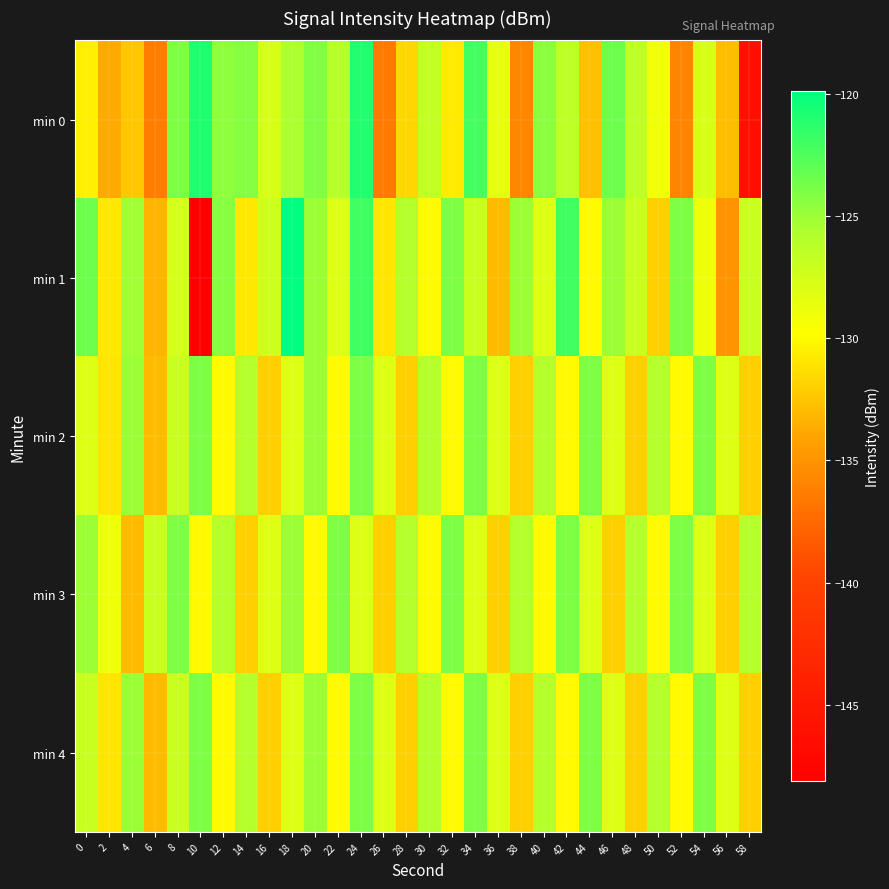

Which series has the largest total across all categories?

min 3